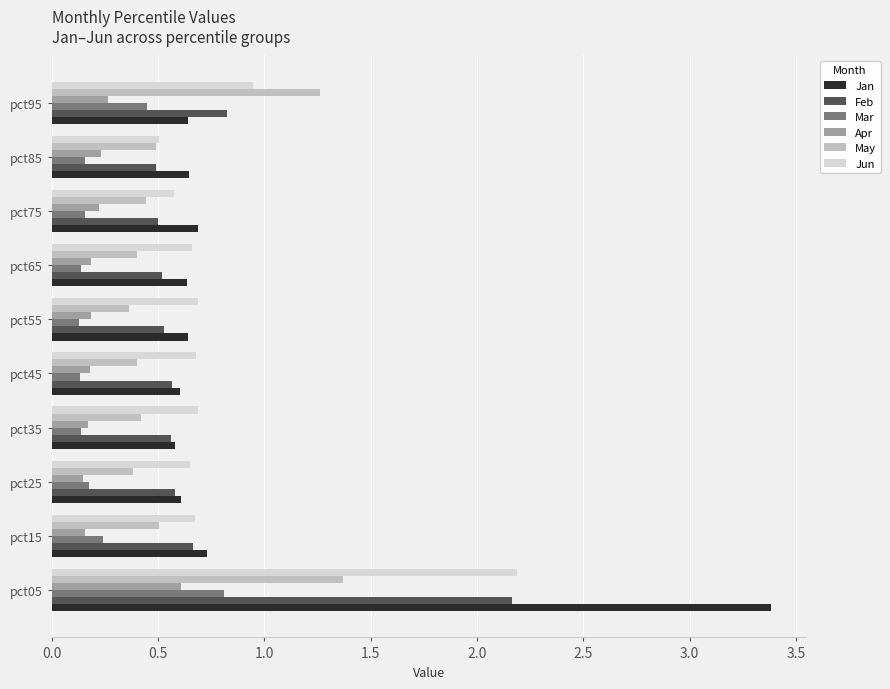

Is it true that Jun equals 0.6 at pct75?

True